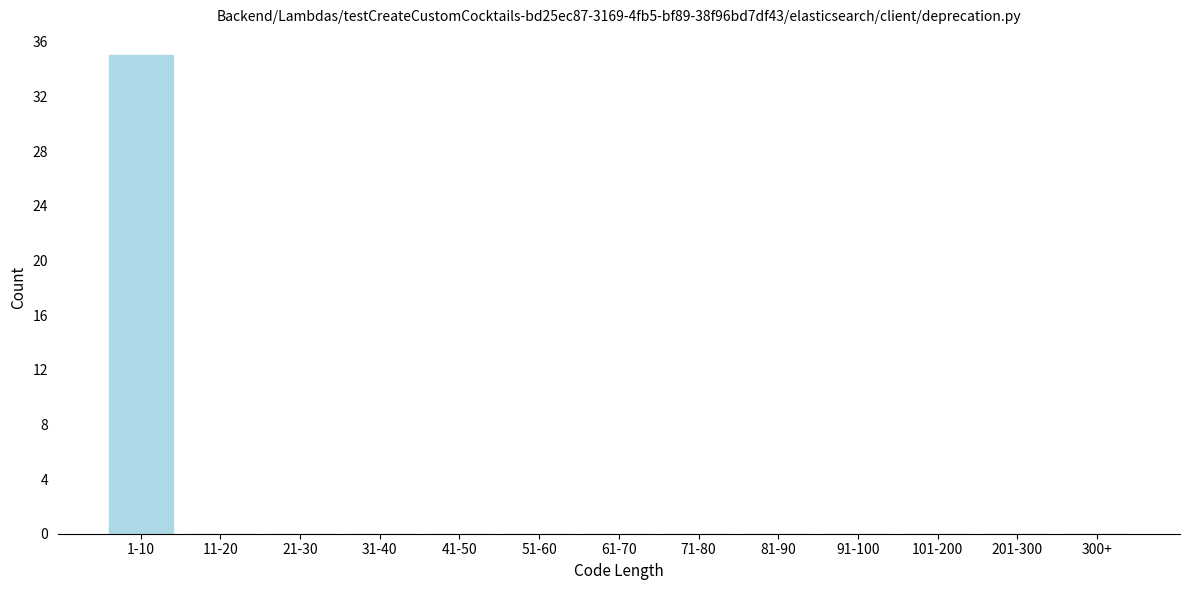

Reading left to right, extract all data points from this chart.

1-10=35	11-20=0	21-30=0	31-40=0	41-50=0	51-60=0	61-70=0	71-80=0	81-90=0	91-100=0	101-200=0	201-300=0	300+=0